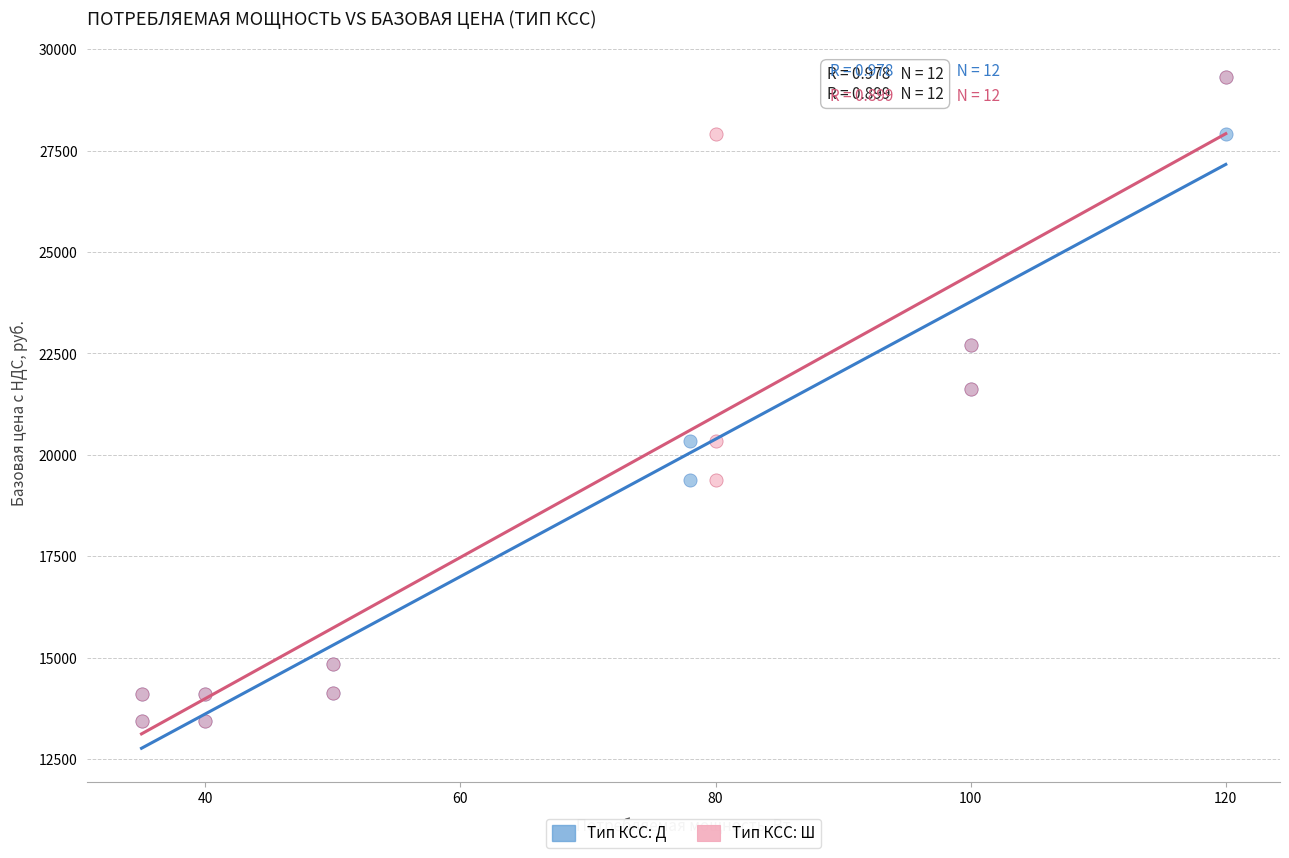

What are all the series names shown in the legend?

Тип КСС: Д, Тип КСС: Ш